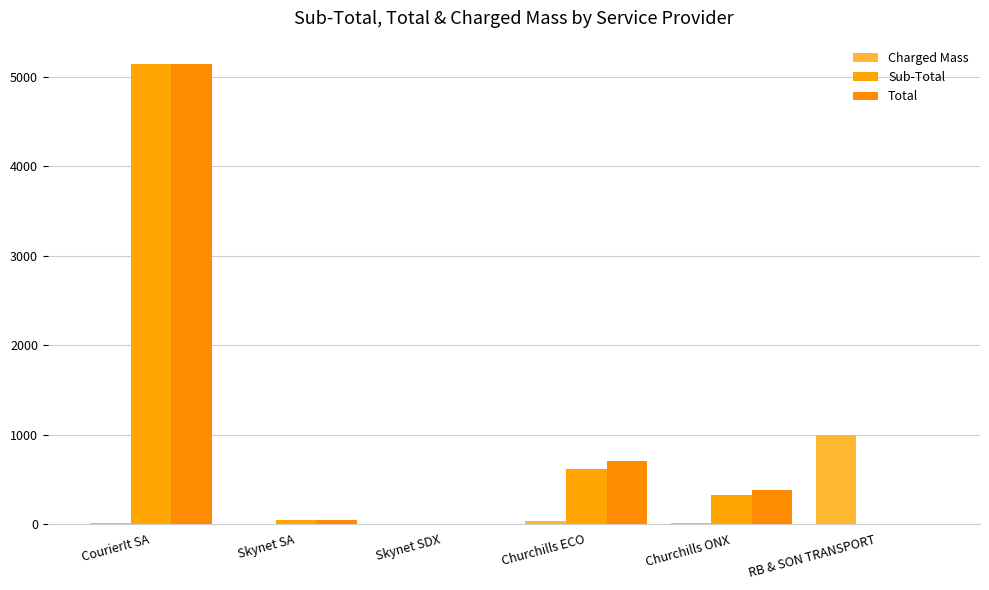

What is the label of the 4th bar from the right?

Skynet SDX